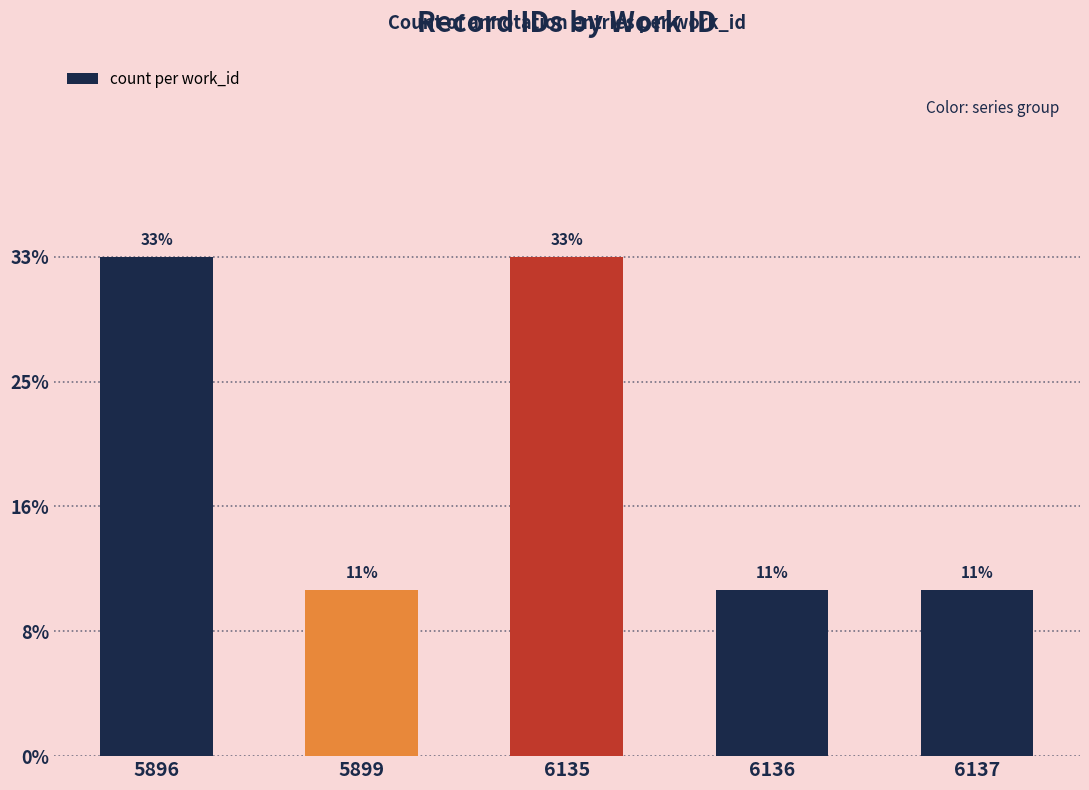

At which category does the chart reach its peak across all series?

5896